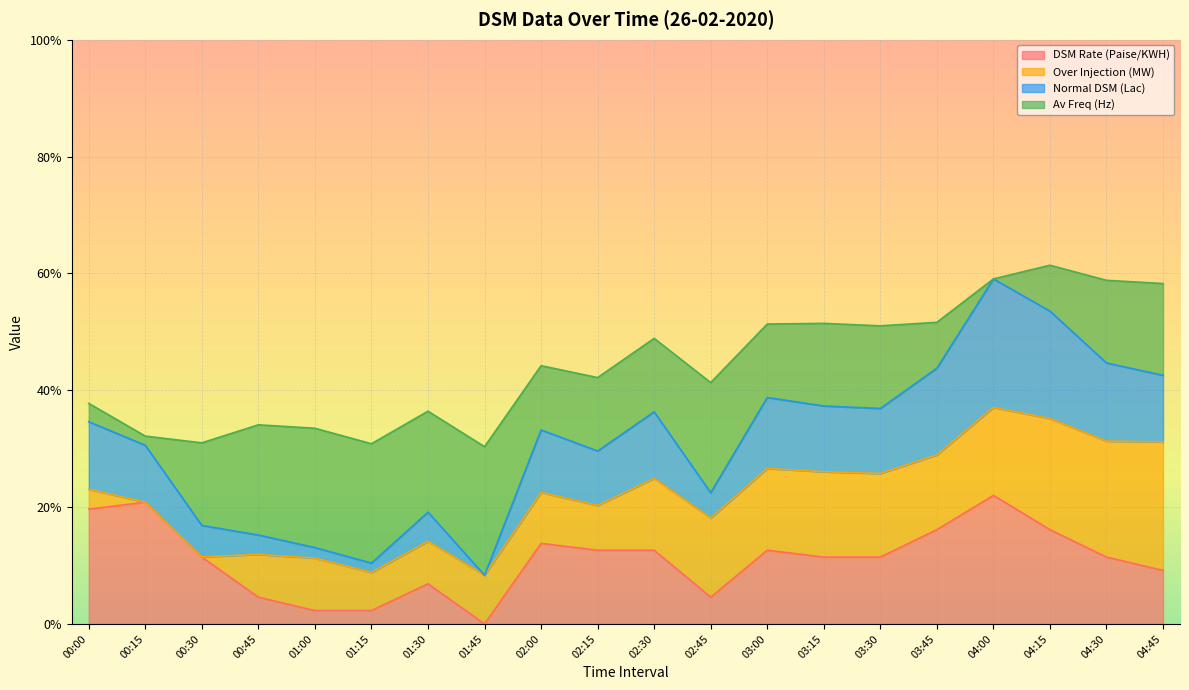

What are all the series names shown in the legend?

DSM Rate (Paise/KWH), Over Injection (MW), Normal DSM (Lac), Av Freq (Hz)